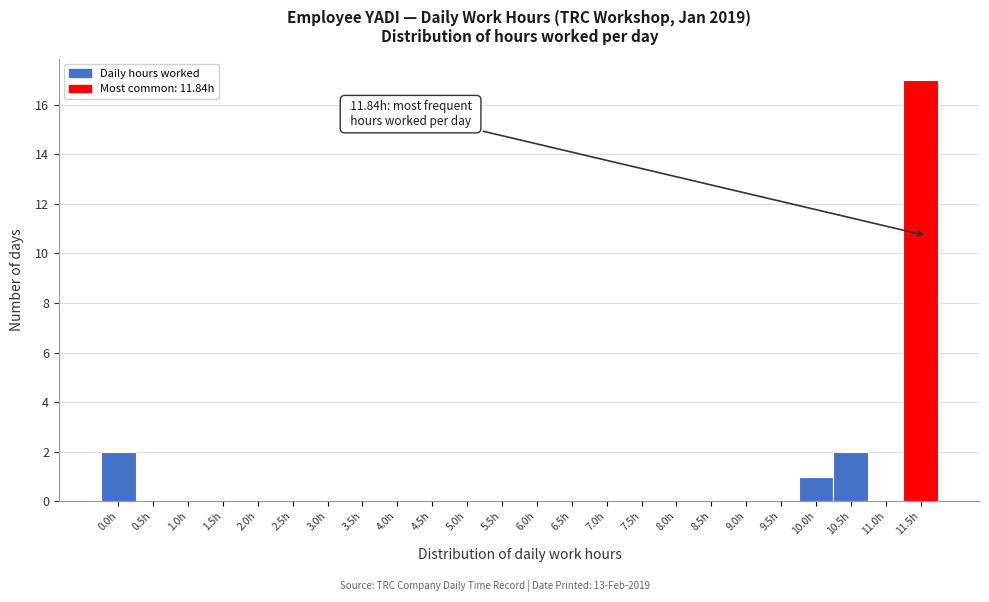

Reading left to right, what are all the values shown in this chart?

0.0h=2	0.5h=0	1.0h=0	1.5h=0	2.0h=0	2.5h=0	3.0h=0	3.5h=0	4.0h=0	4.5h=0	5.0h=0	5.5h=0	6.0h=0	6.5h=0	7.0h=0	7.5h=0	8.0h=0	8.5h=0	9.0h=0	9.5h=0	10.0h=1	10.5h=2	11.0h=0	11.5h=17